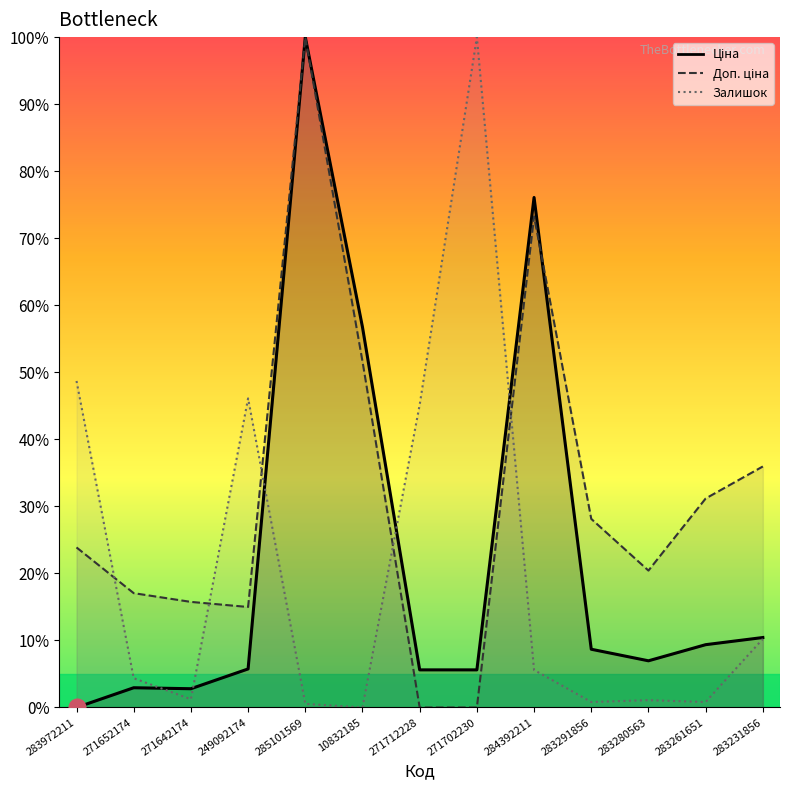

At which category is the sum across all series the highest?

285101569